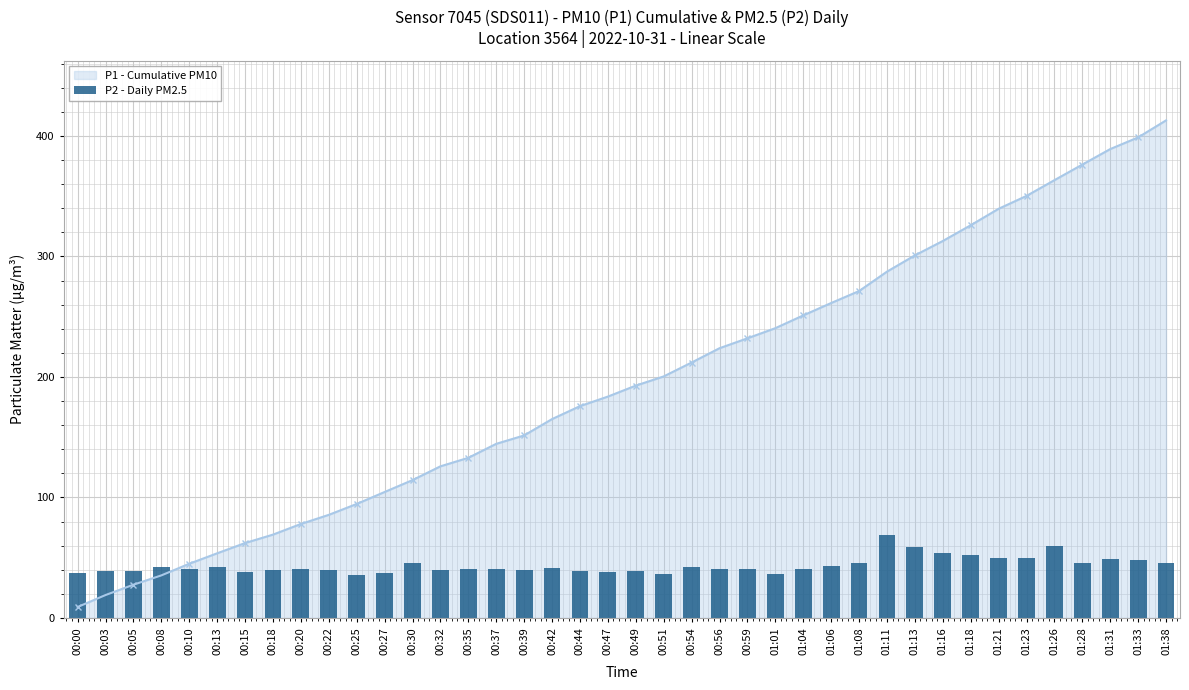

What is the label of the 3rd bar from the right?

01:31